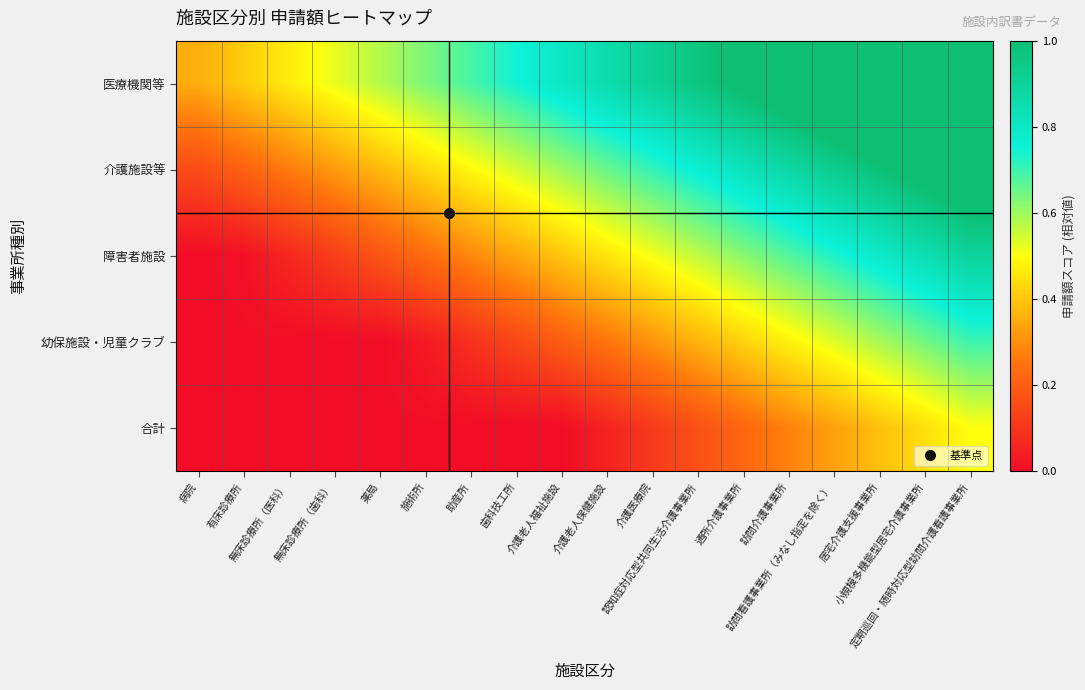

At which category does the chart reach its minimum across all series?

病院